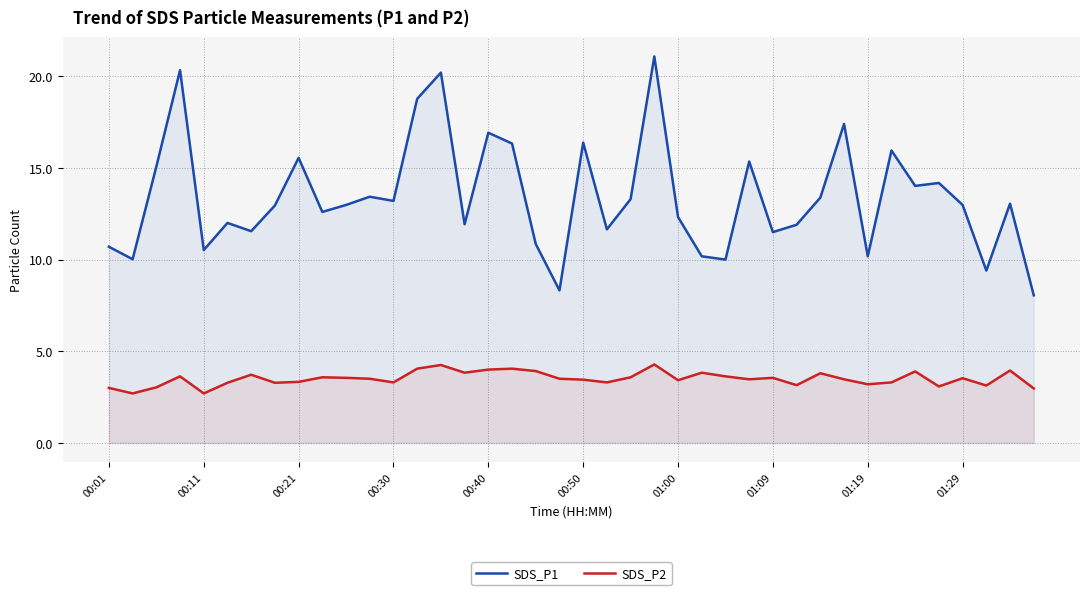

True or false: SDS_P2 has more than 2 interior local peaks.

True